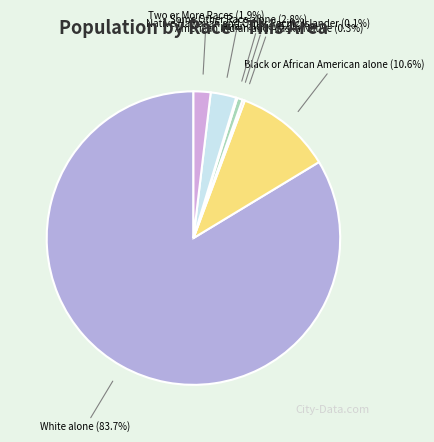

To the nearest percent, what portion does Two or More Races represent?

2%